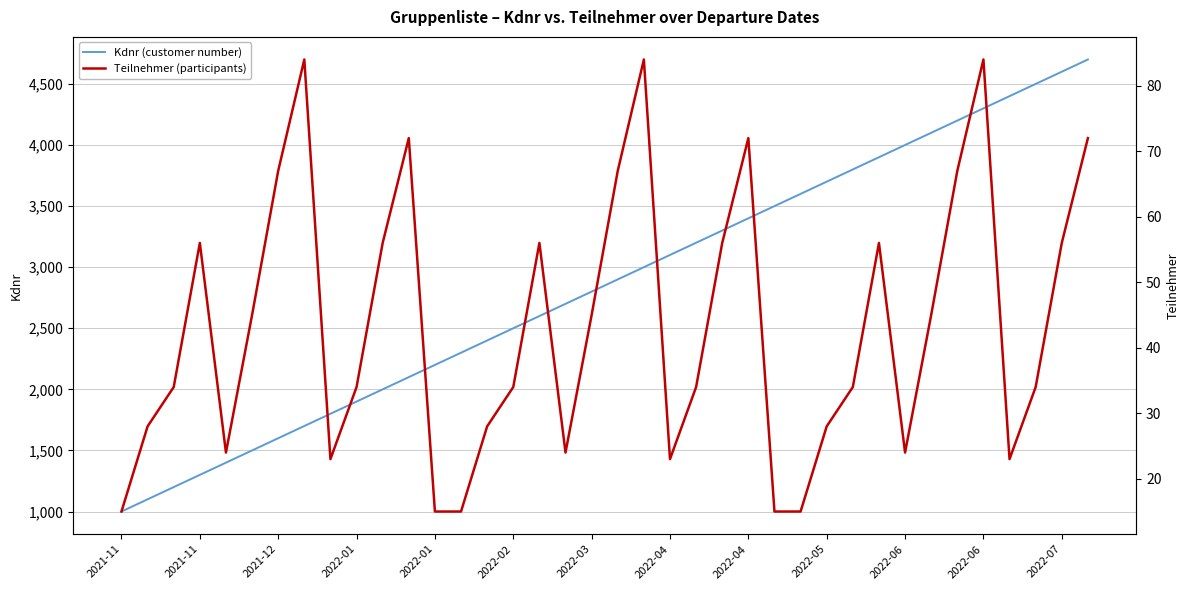

At how many categories does at least one series exceed 1205?

35